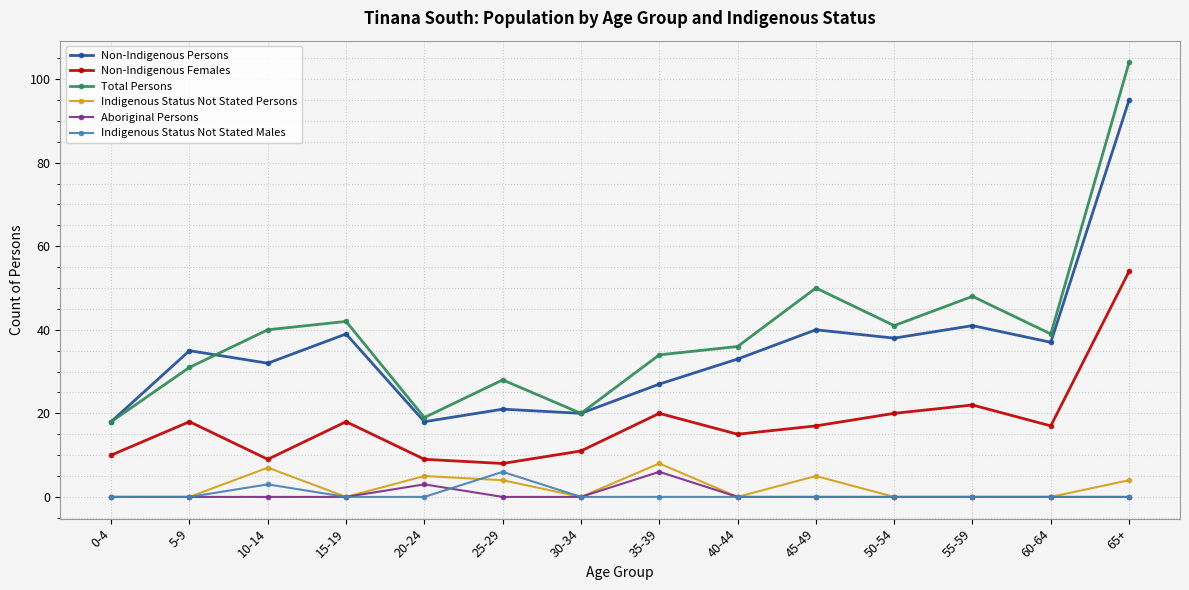

What are all the series names shown in the legend?

Non-Indigenous Persons, Non-Indigenous Females, Total Persons, Indigenous Status Not Stated Persons, Aboriginal Persons, Indigenous Status Not Stated Males